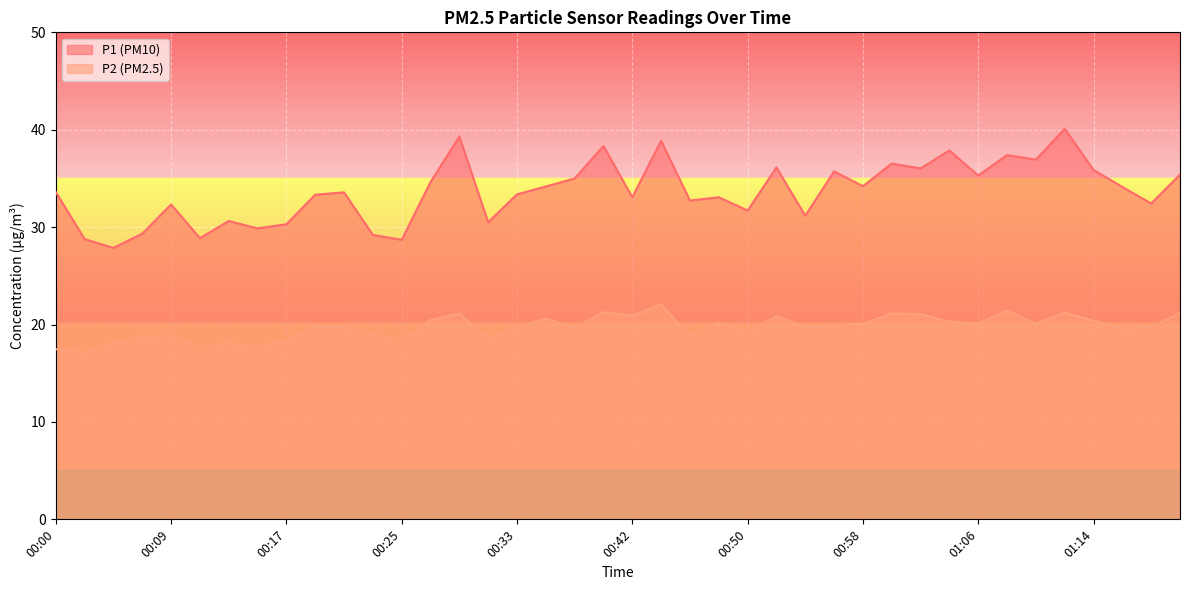

How many lines are shown in the chart?

2